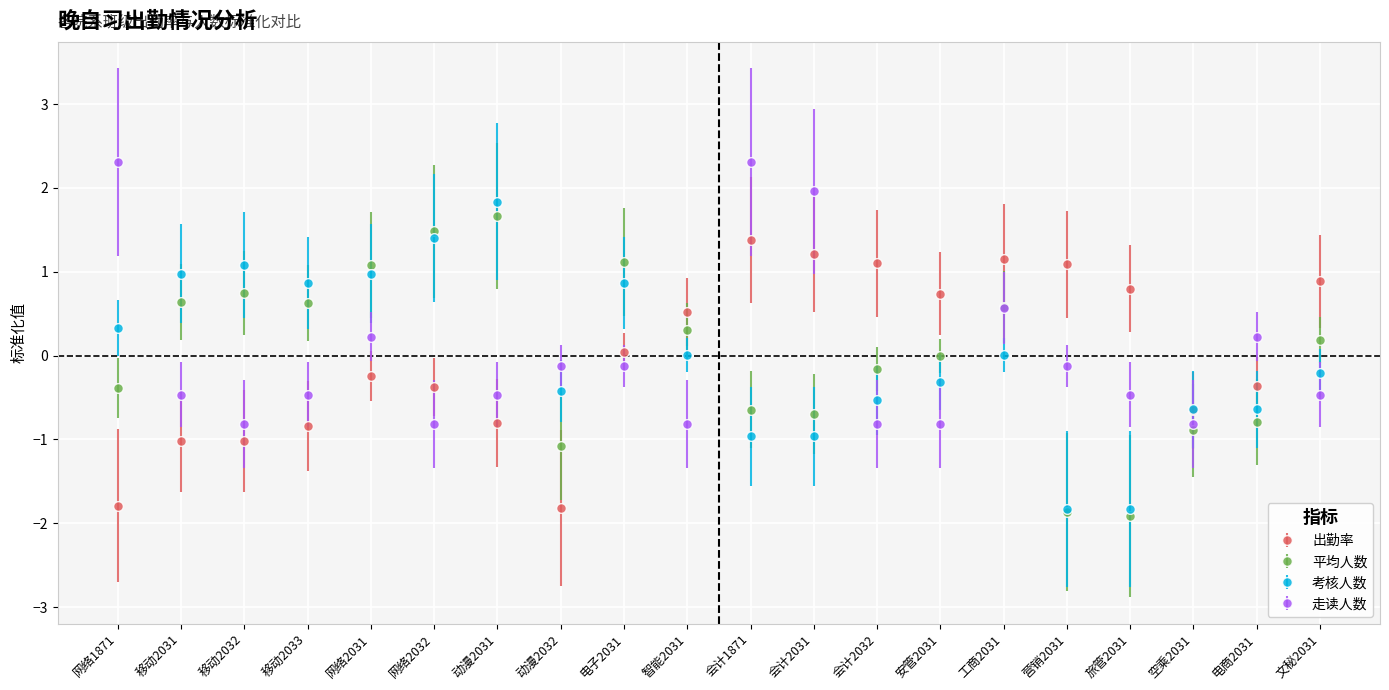

What is the maximum value for 走读人数?

2.3